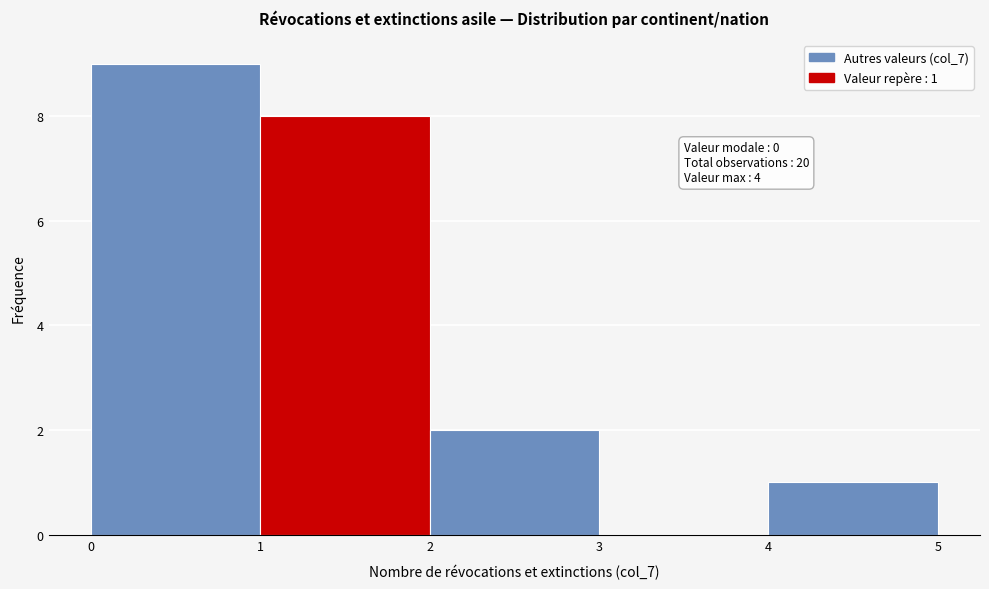

Which range on the x-axis has the tallest bar?

0 to 1